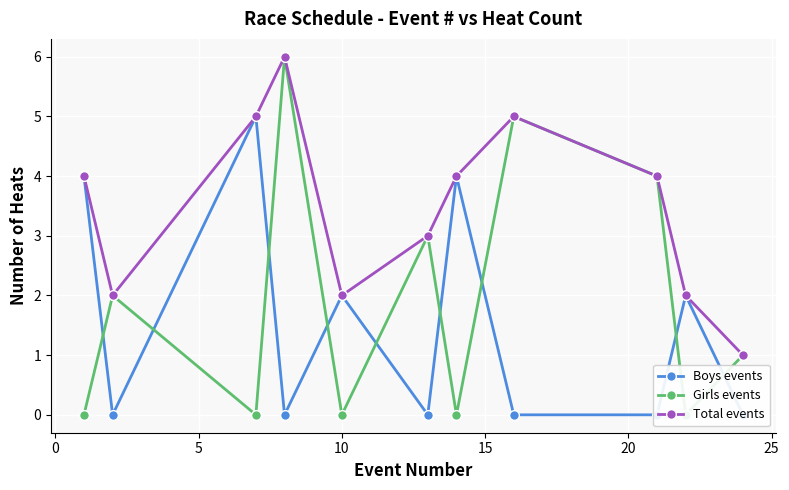

True or false: Total events has more than 1 interior local peaks.

True